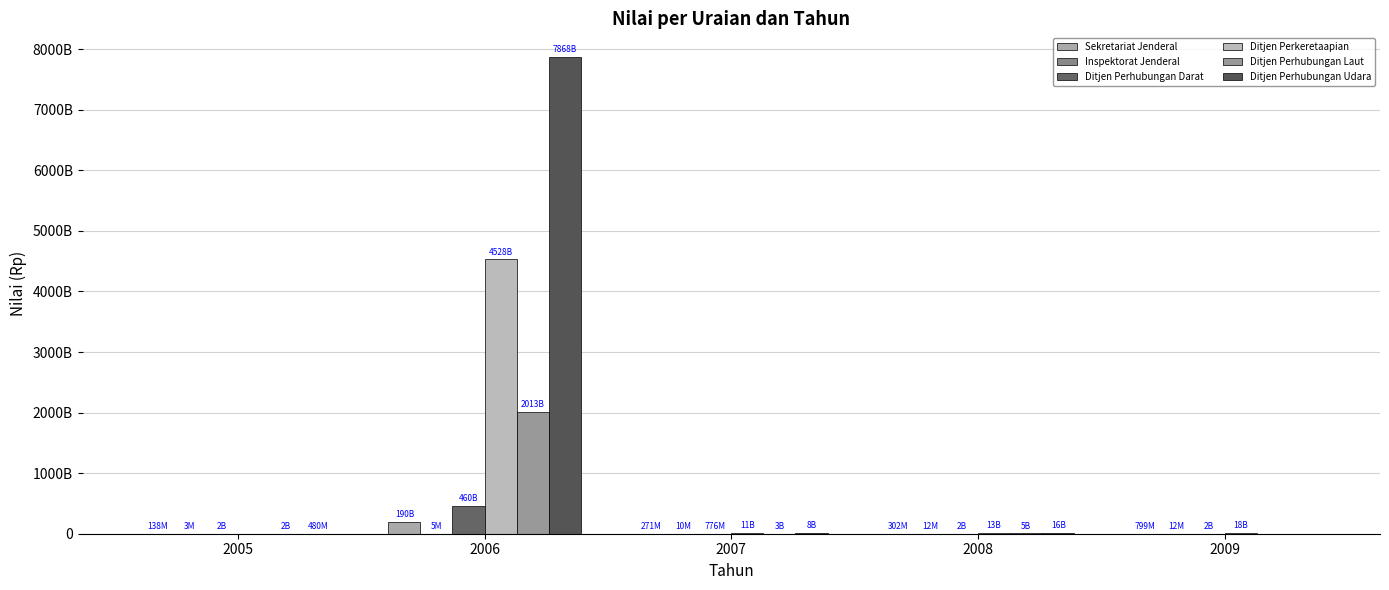

Does the chart contain stacked bars?

No